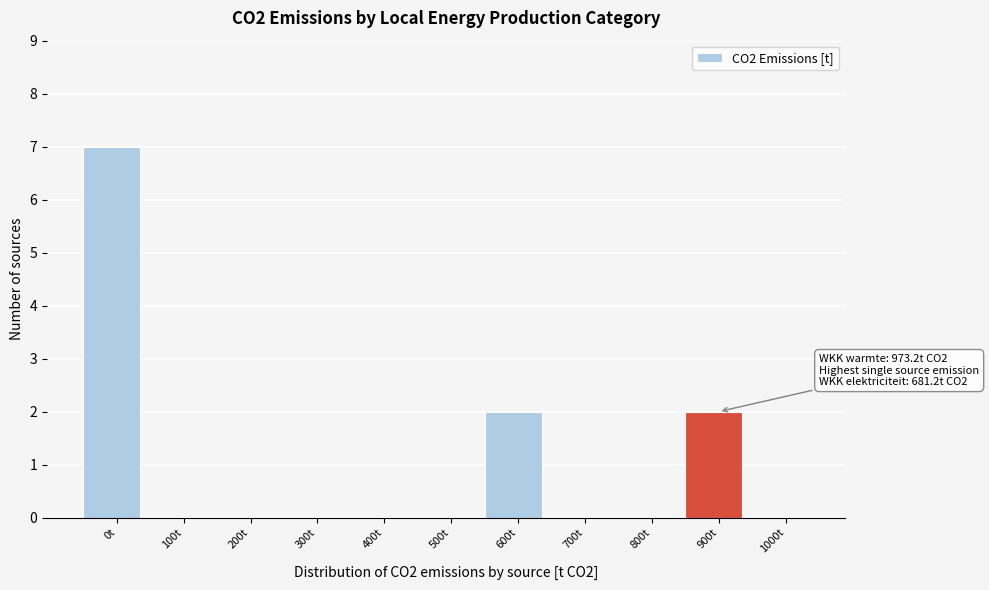

Reading left to right, list all the values displayed in this chart.

0t=7	100t=0	200t=0	300t=0	400t=0	500t=0	600t=2	700t=0	800t=0	900t=2	1000t=0